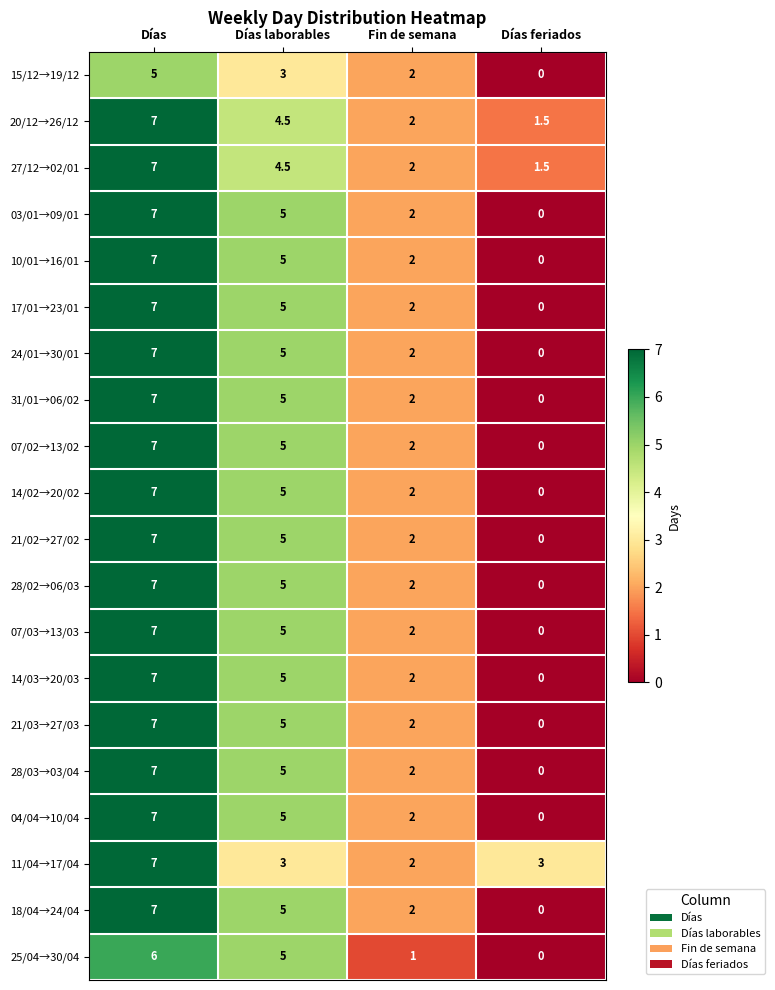

What is the greatest value displayed?

7.0